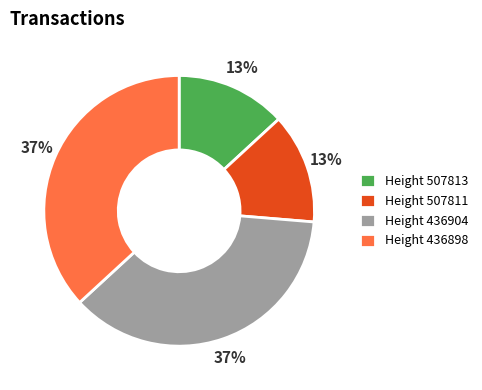

To the nearest percent, what portion does Height 436898 represent?

37%